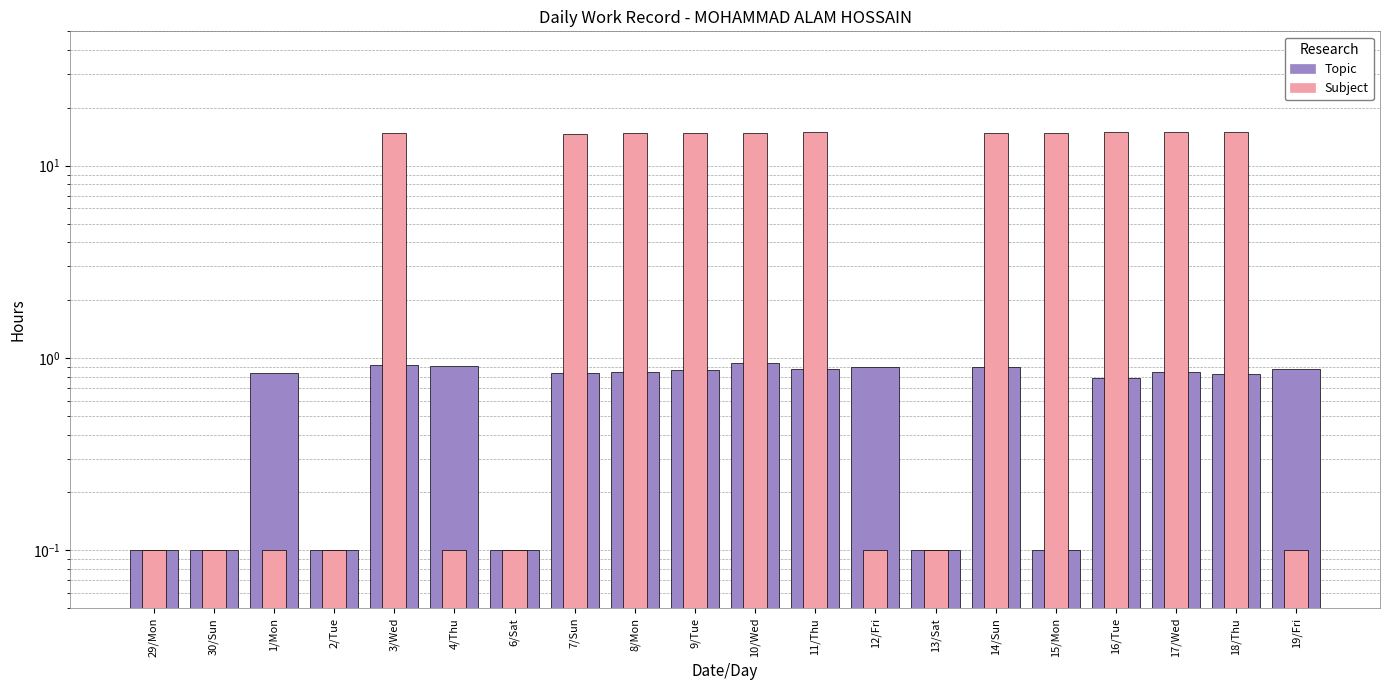

What are all the series names shown in the legend?

Topic, Subject